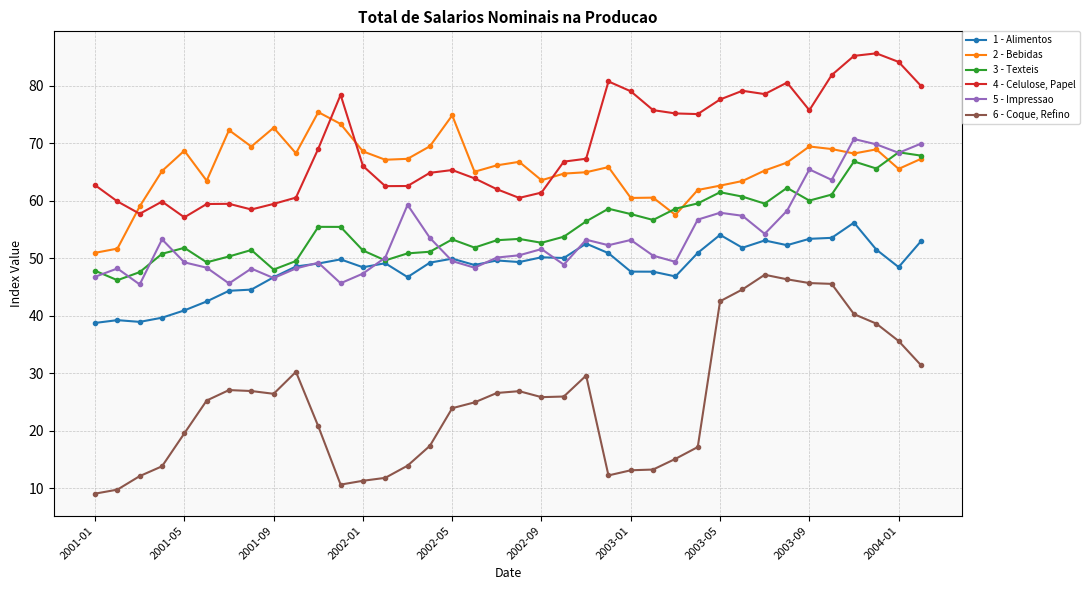

True or false: 1 - Alimentos and 2 - Bebidas cross at least once.

False